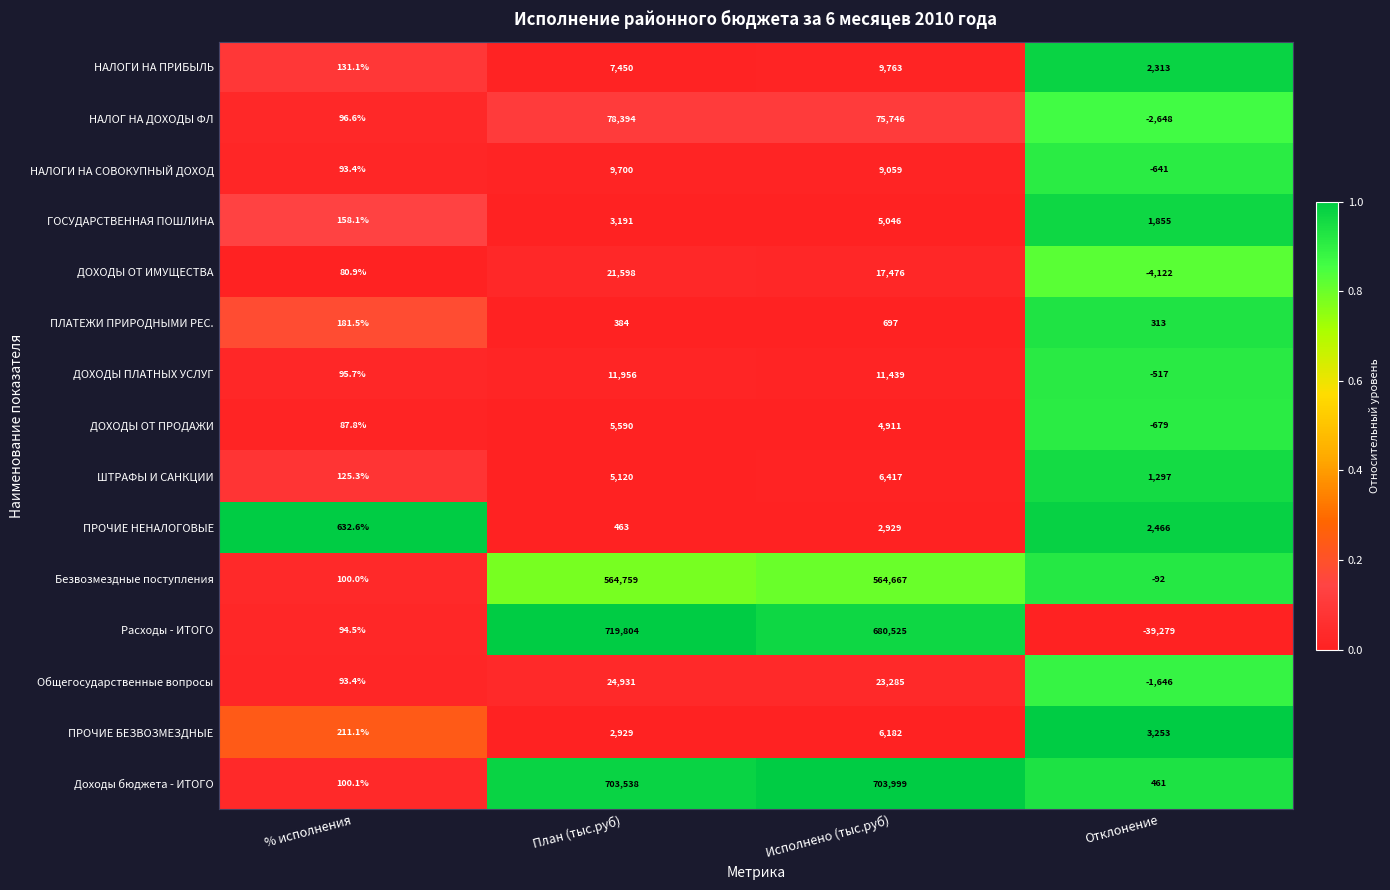

How many categories are shown in the chart?

4